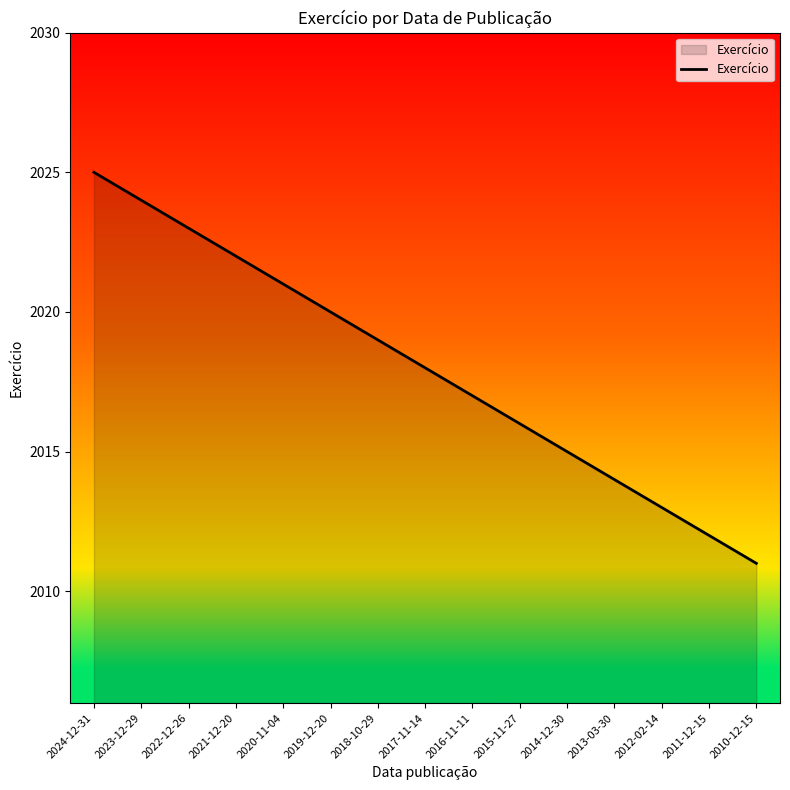

How many lines are shown in the chart?

1